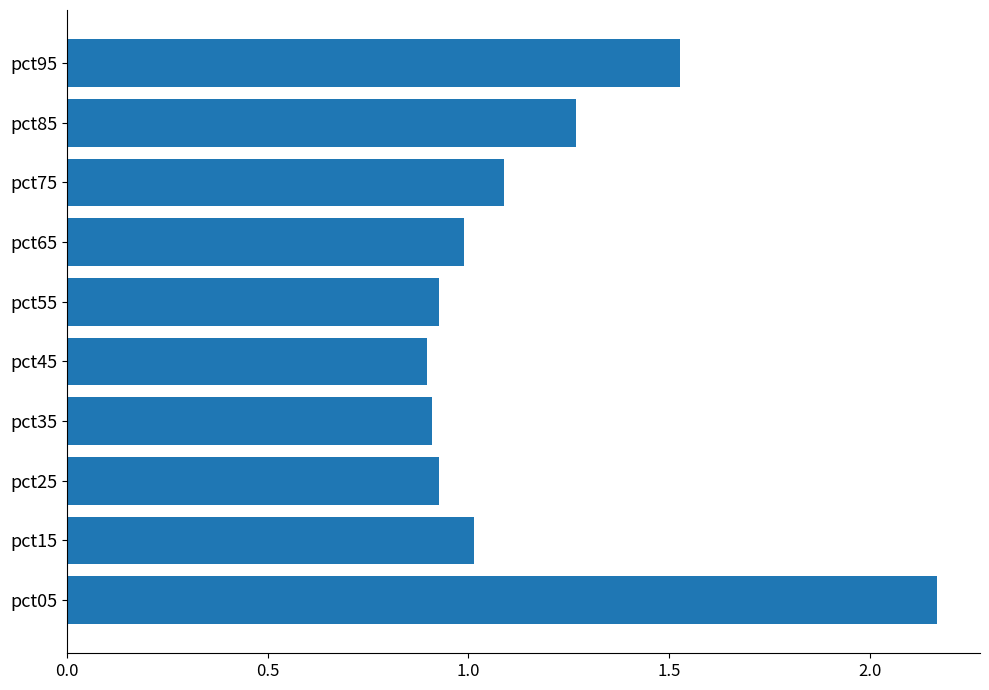

How many bars are there in total?

10